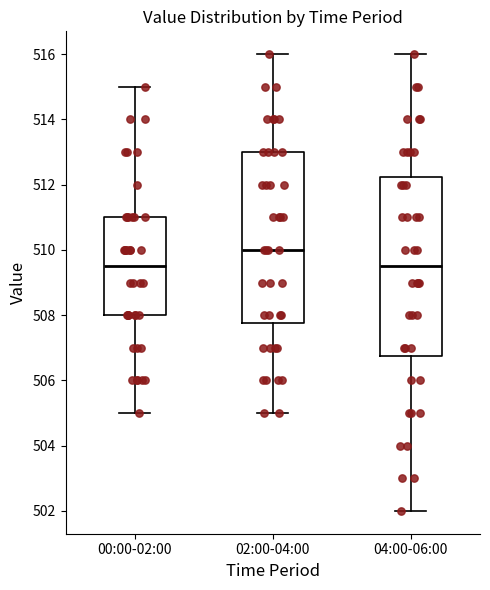

Where is the lower edge of the box for 04:00-06:00 on the y-axis? The values are not printed on the chart, so give them approximately, as read against the axis.

506.8